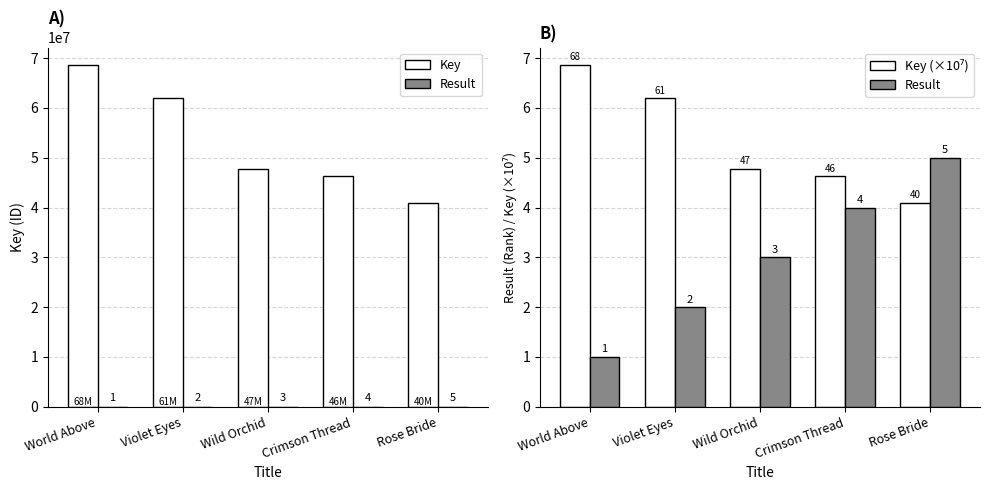

Reading left to right, transcribe all the data shown in this chart.

Key: 68701688.0	61904032.0	47818501.0	46269915.0	40981364.0
Result: 1.0	2.0	3.0	4.0	5.0
Key (×10⁷): 6.9	6.2	4.8	4.6	4.1